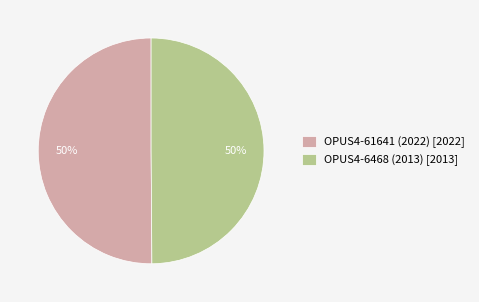

To the nearest percent, what is the combined percentage of OPUS4-61641 (2022) and OPUS4-6468 (2013)?

100%